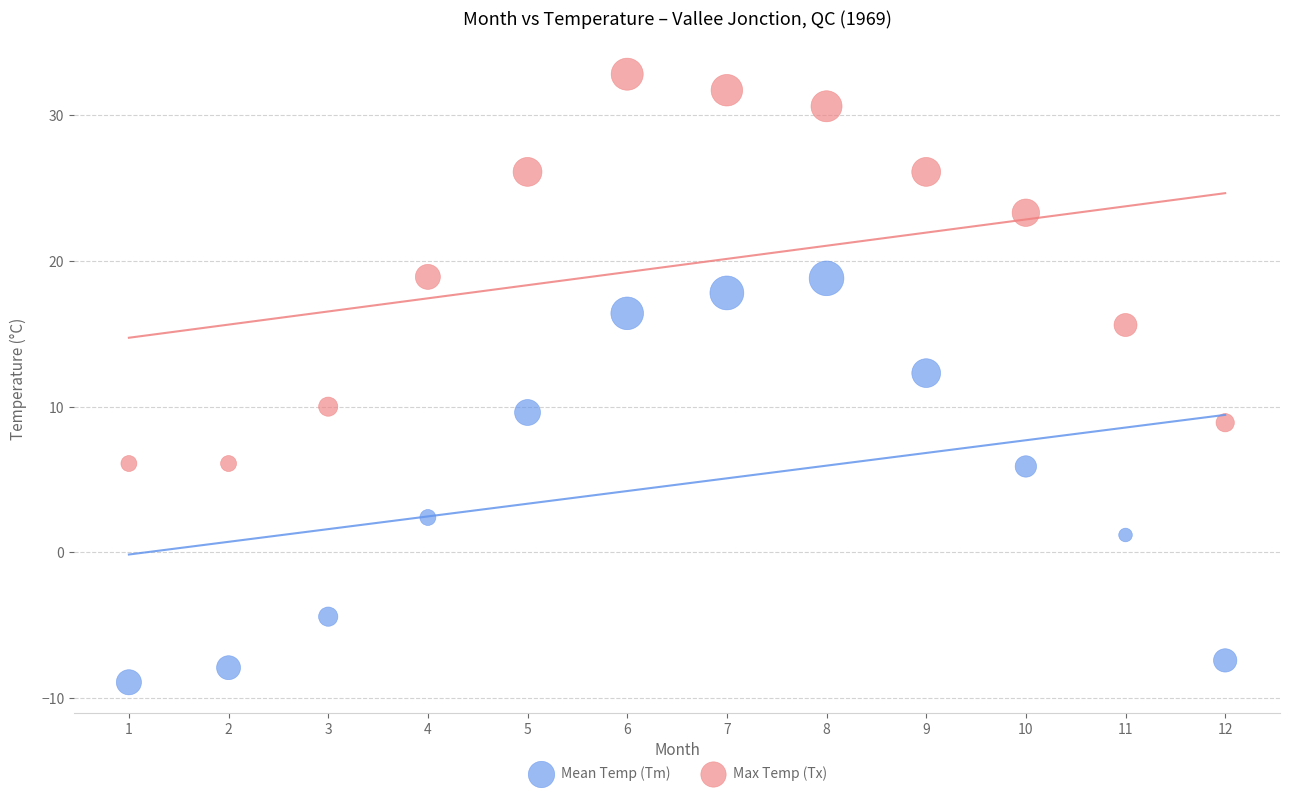

What are all the series names shown in the legend?

Mean Temp (Tm), Max Temp (Tx)